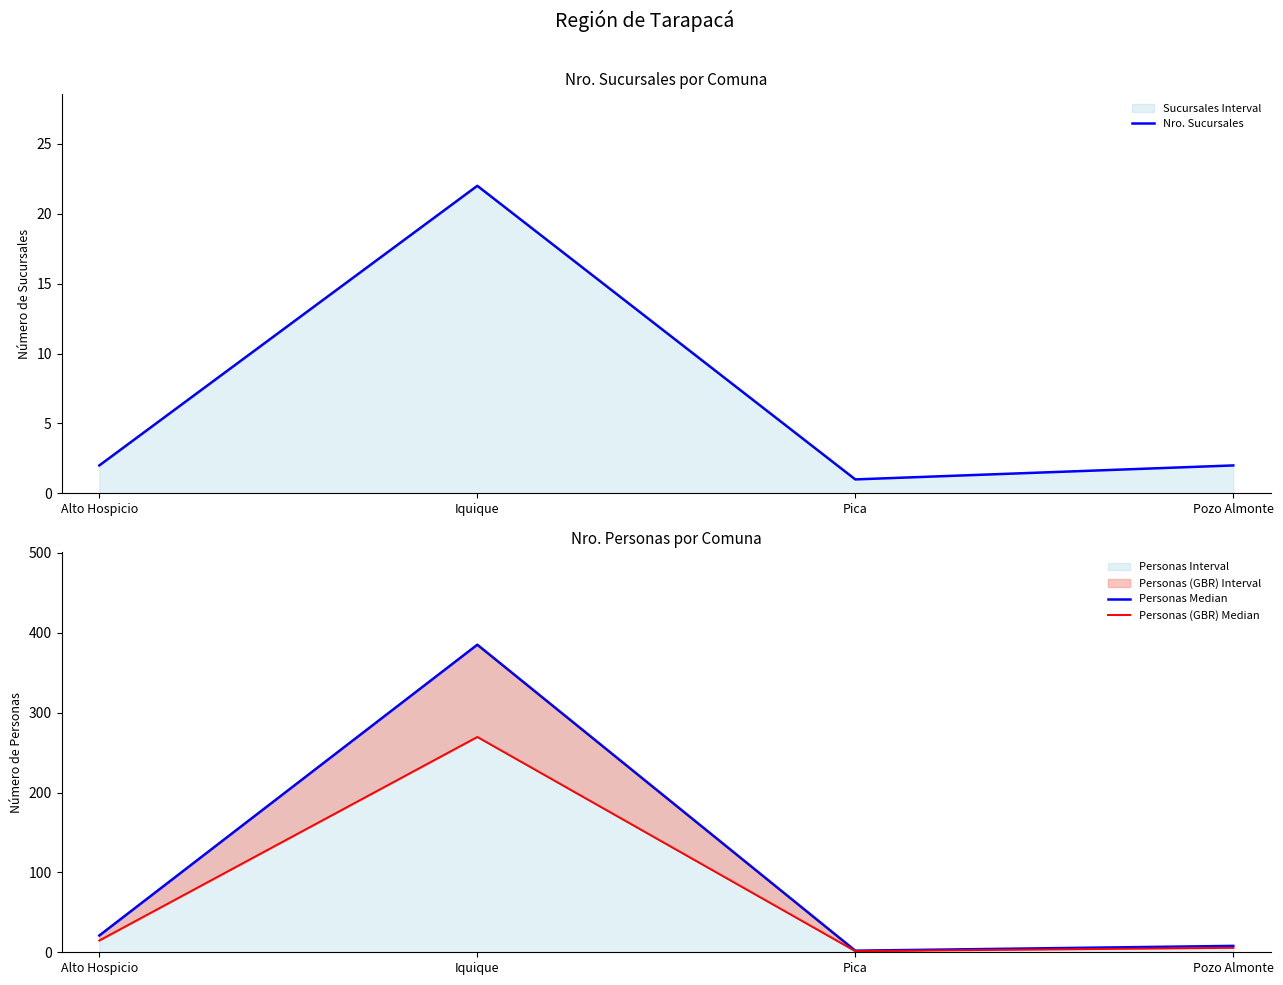

Which series has the largest total across all categories?

Personas Median